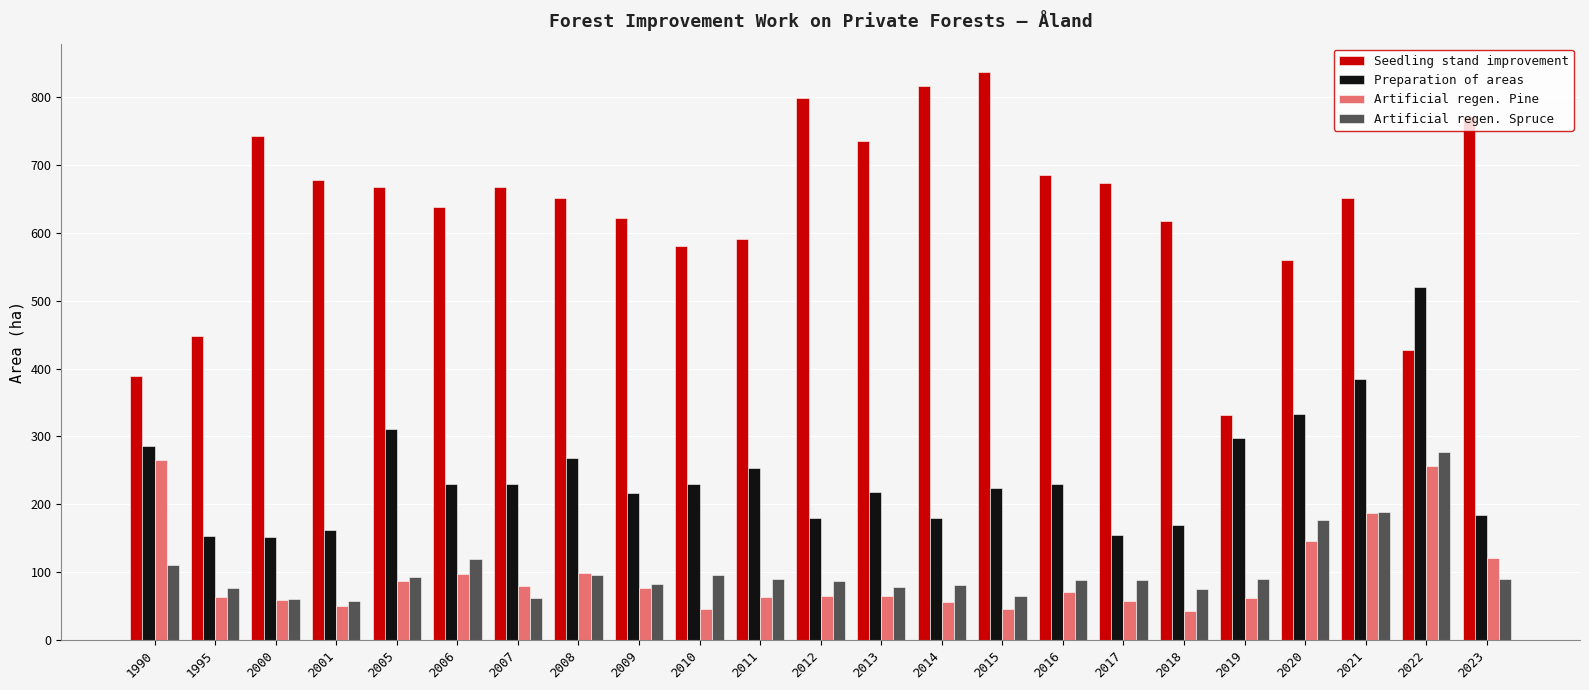

Between 1990 and 2005, which series saw the biggest shift?

Seedling stand improvement